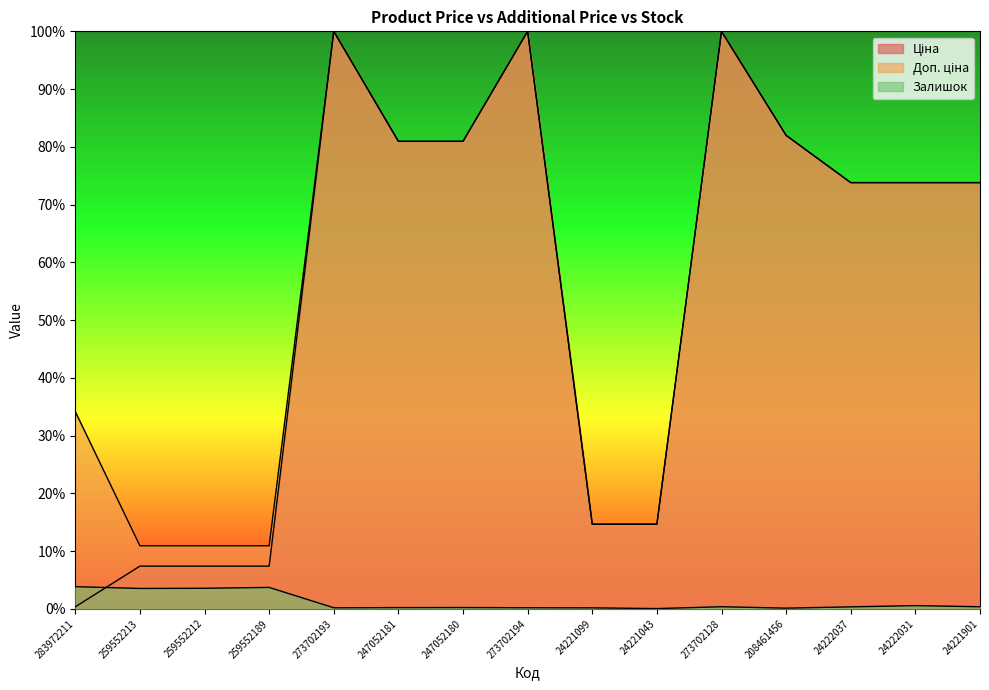

What position from the right is 208461456?

4